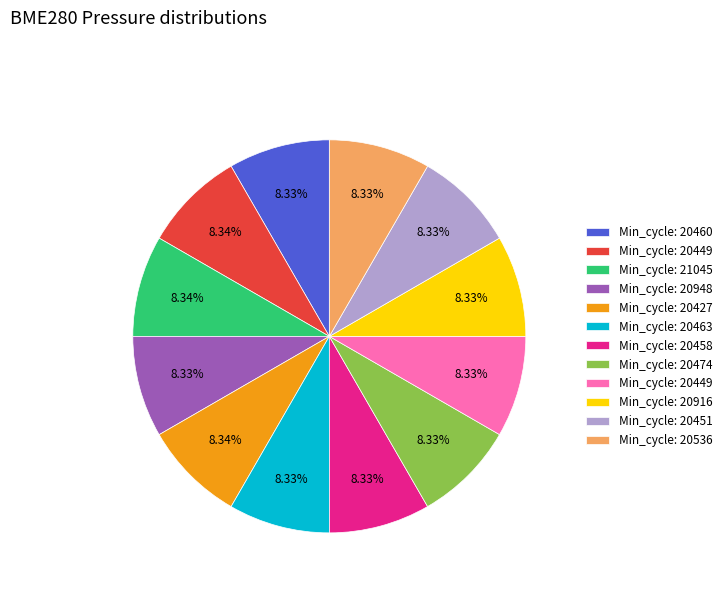

How many segments does this pie chart have?

12